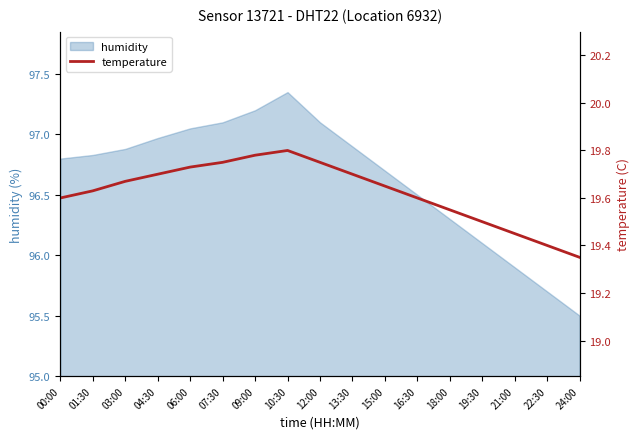

How many values are between 19 and 20?

17